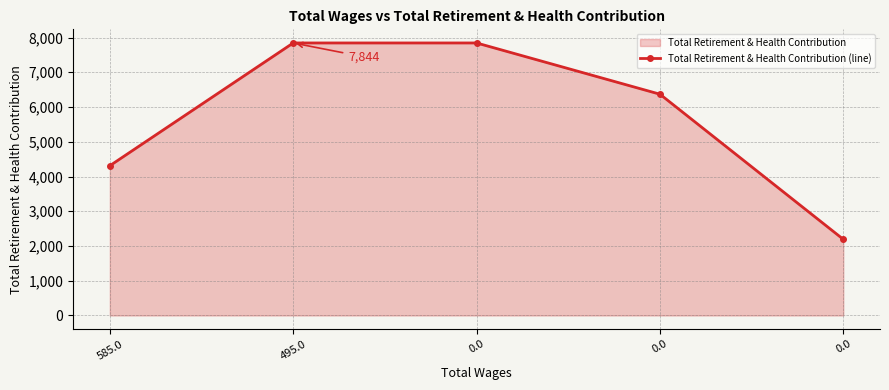

What is the difference between the values at 0.0 and 0.0?

4177